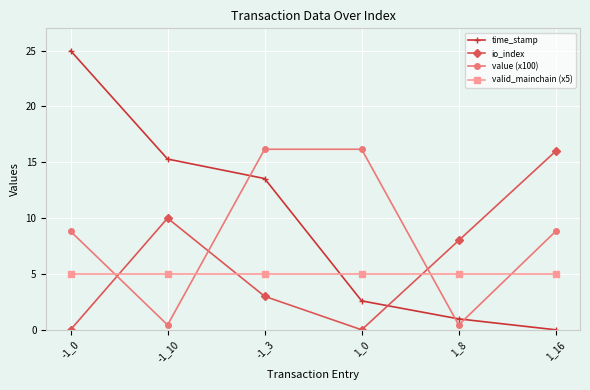

Which series has the largest total across all categories?

time_stamp